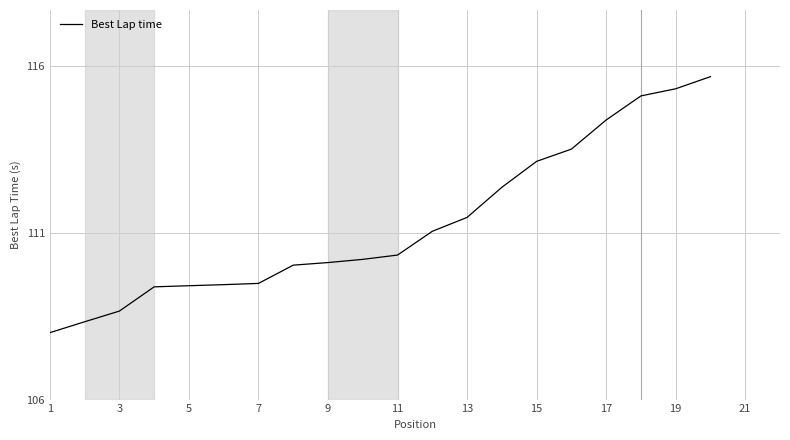

What is the sum of all values?

2225.5